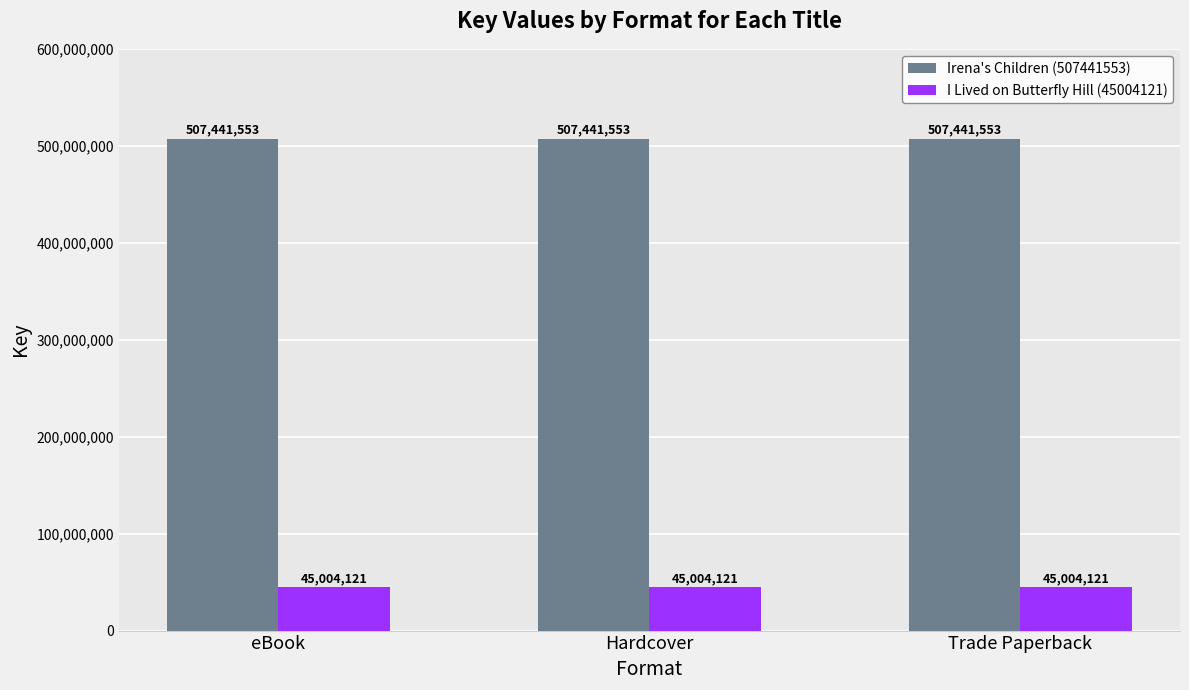

What is the greatest value displayed?

507441553